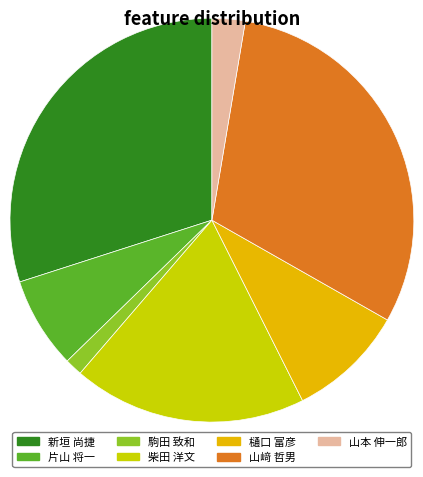

Rank the categories by value from lowest to highest.

駒田 致和, 山本 伸一郎, 片山 将一, 樋口 富彦, 柴田 洋文, 新垣 尚捷, 山﨑 哲男